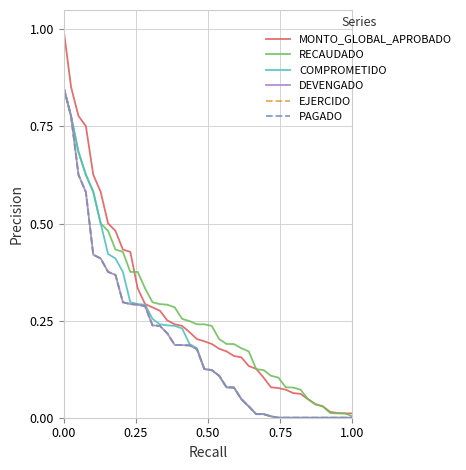

True or false: EJERCIDO and RECAUDADO cross at least once.

False